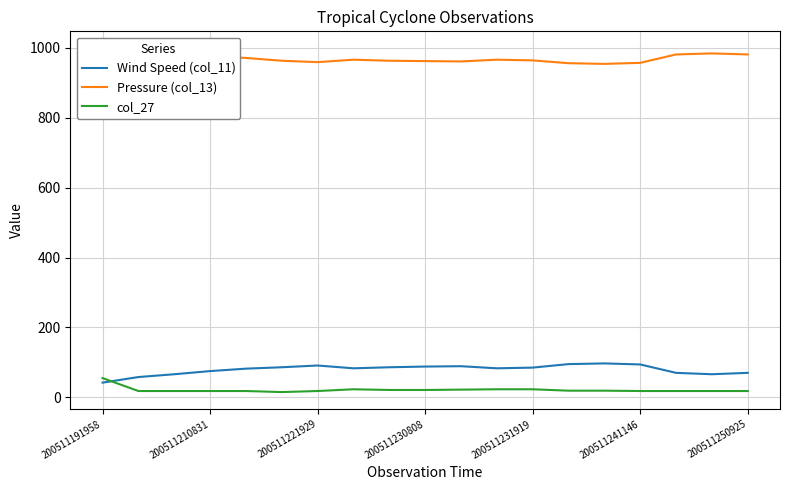

How many lines are shown in the chart?

3